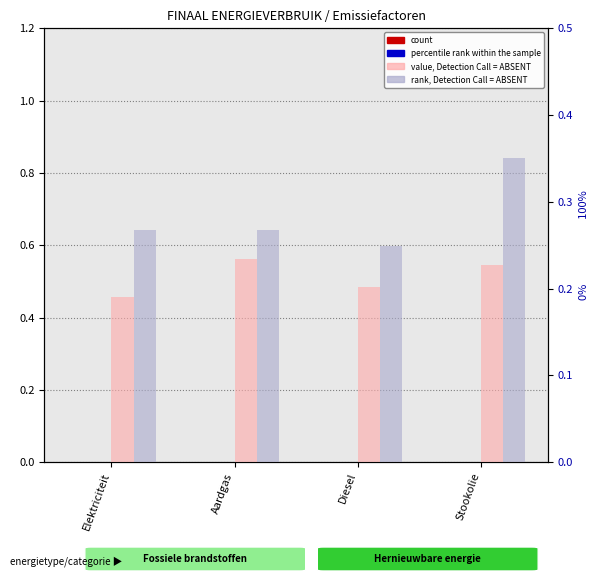

What is the sum of the value, Detection Call = ABSENT values at Stookolie and Diesel?

0.4